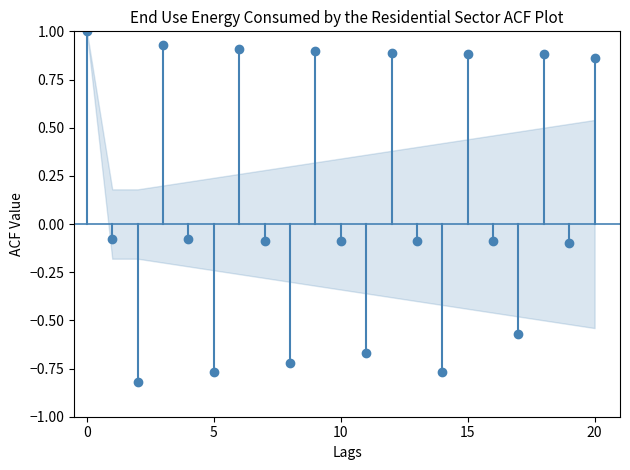

Which series has the largest range (max minus min)?

ACF Stem